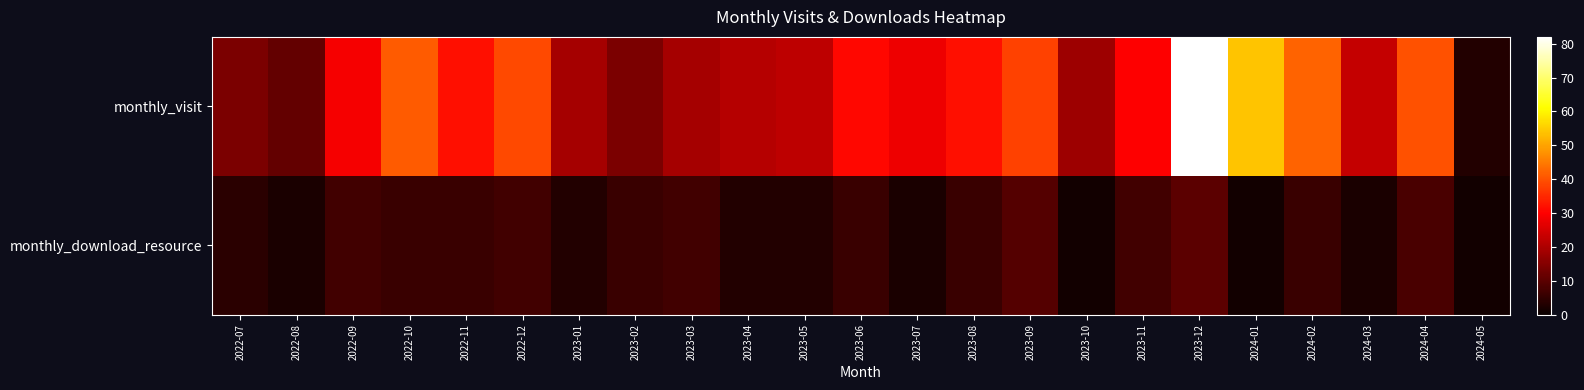

Which series changed the most between 2023-05 and 2023-12?

monthly_visit